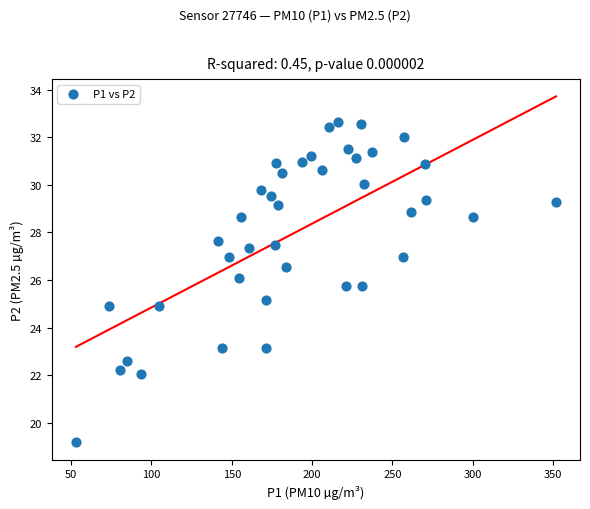

What is the range of X values (max minus min)?

298.9